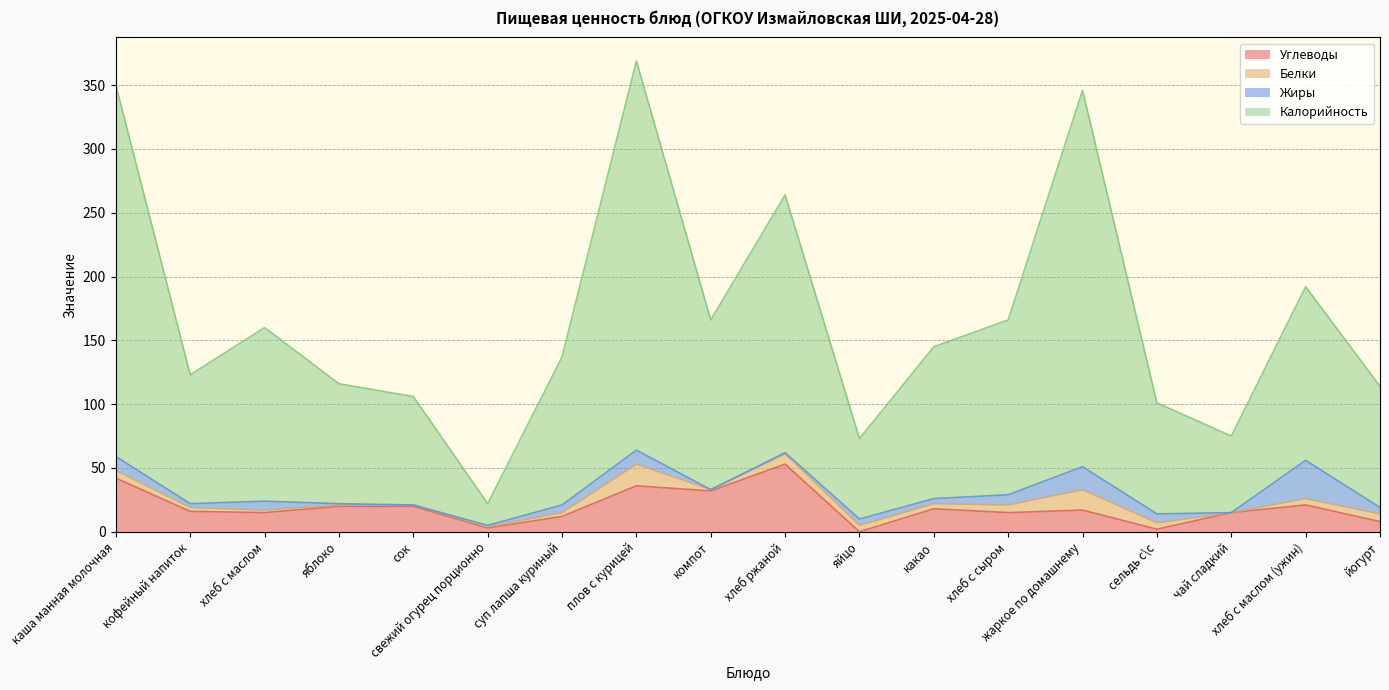

Rank the categories by Калорийность value from lowest to highest.

свежий огурец порционно, яйцо, чай сладкий, сельдь с\с, сок, йогурт, яблоко, кофейный напиток, суп лапша куриный, какао, хлеб с маслом, компот, хлеб с сыром, хлеб с маслом (ужин), хлеб ржаной, жаркое по домашнему, каша манная молочная, плов с курицей